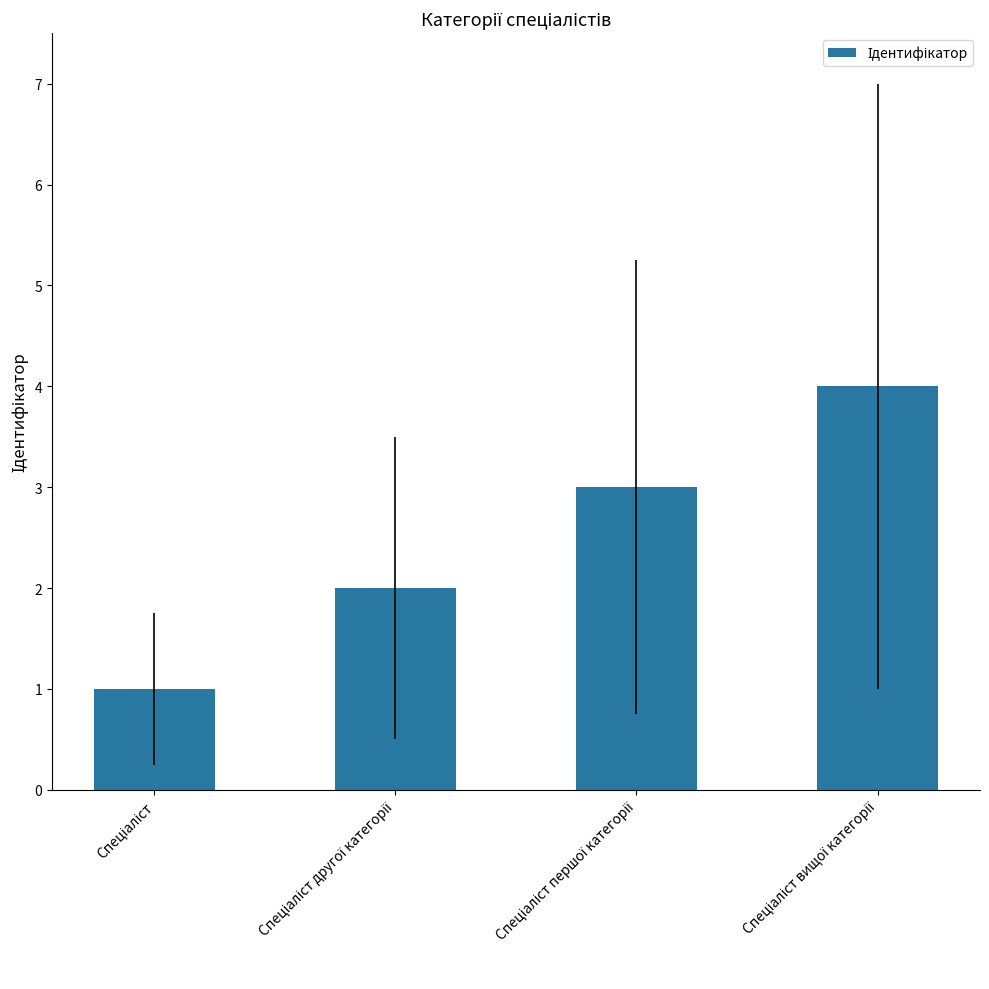

What is the sum of all values?

10